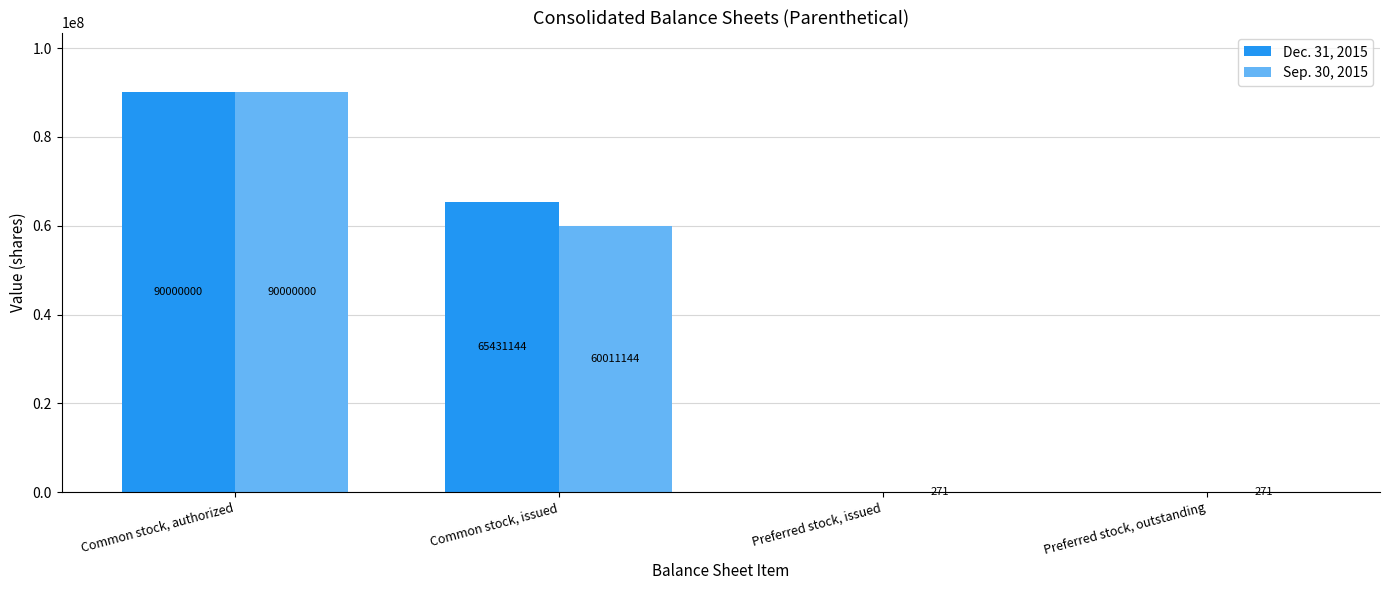

Is it true that Dec. 31, 2015 equals 132993176 at Common stock, authorized?

False